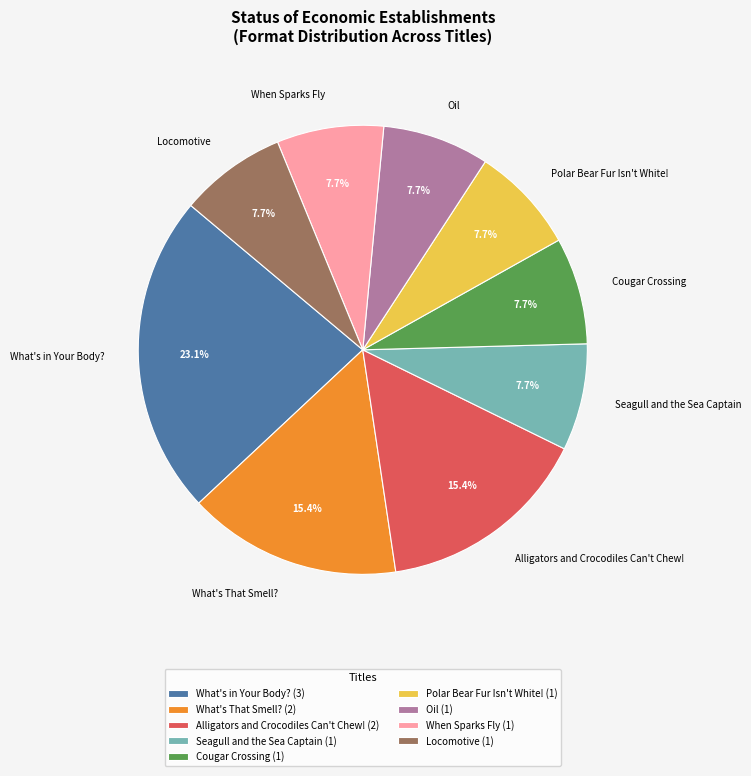

What is the ratio of the value at Cougar Crossing to the value at Alligators and Crocodiles Can't Chew!?

0.5